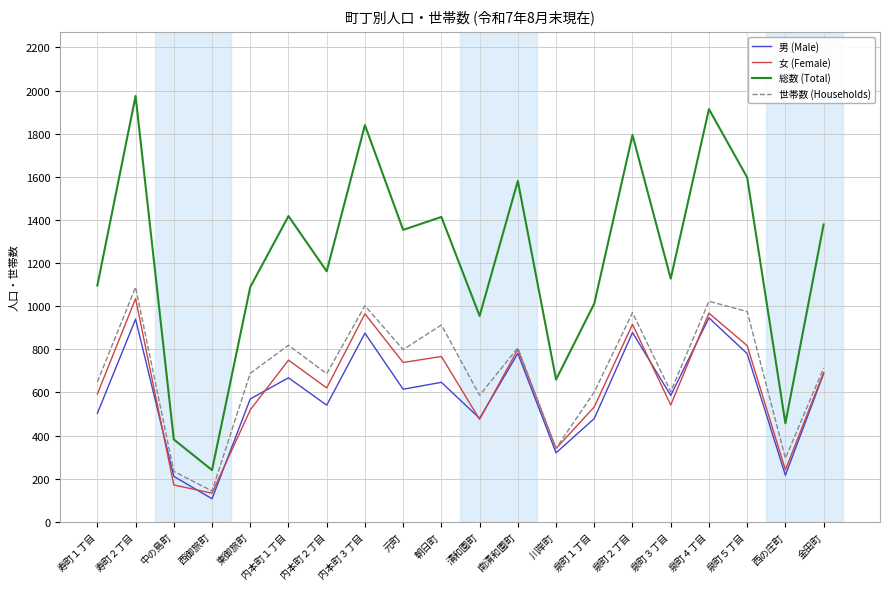

The value of 総数 (Total) at 南清和園町 is 1581. True or false?

True